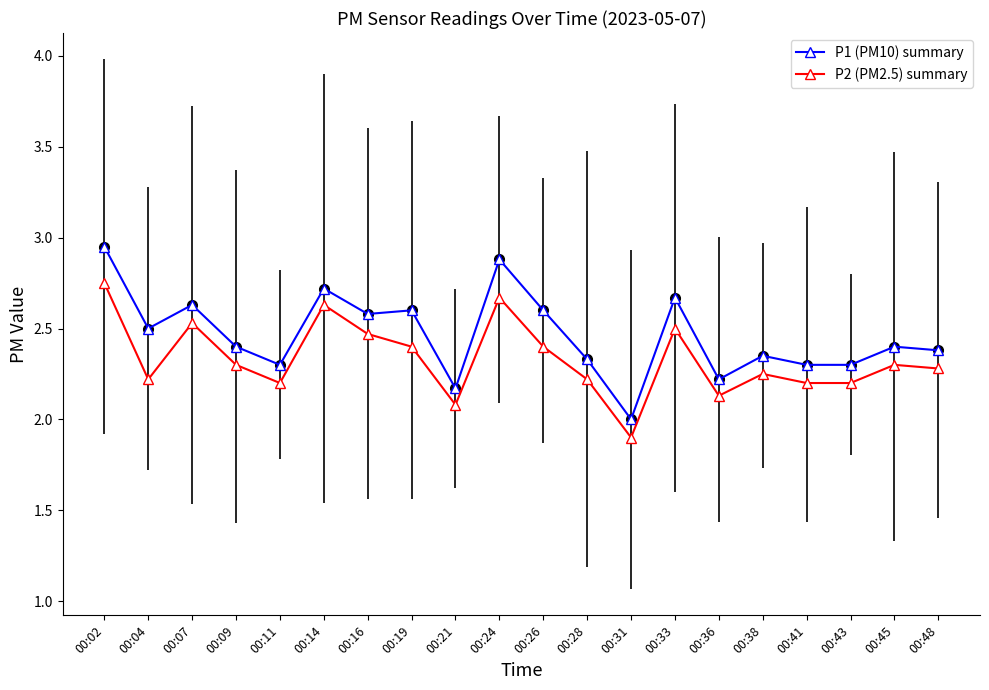

What are all the series names shown in the legend?

P1 (PM10) summary, P2 (PM2.5) summary